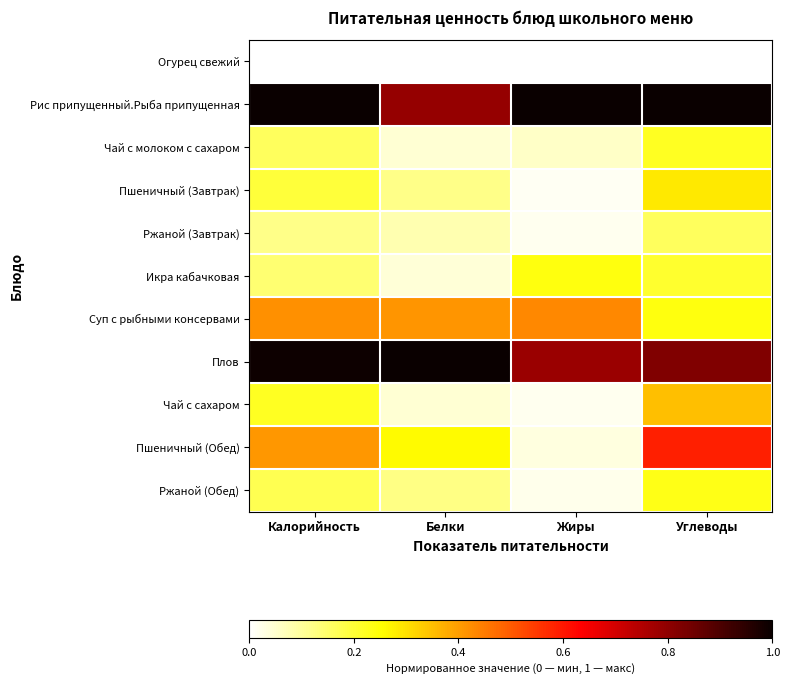

Rank the series at Белки from lowest to highest value.

Огурец свежий, Икра кабачковая, Чай с сахаром, Чай с молоком с сахаром, Ржаной (Завтрак), Пшеничный (Завтрак), Ржаной (Обед), Пшеничный (Обед), Суп с рыбными консервами, Рис припущенный.Рыба припущенная, Плов